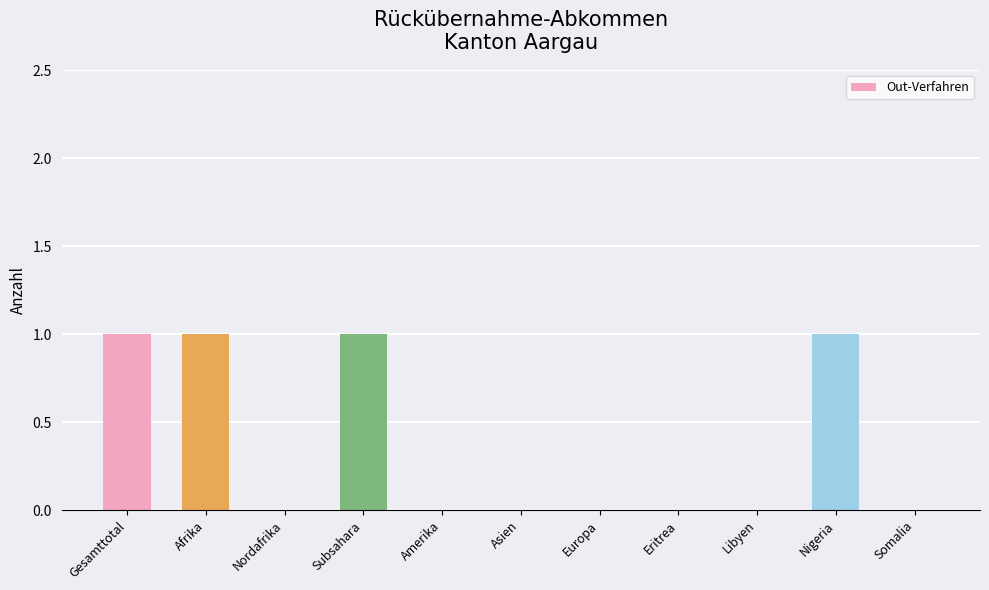

Is it true that the value at Subsahara is 0?

False